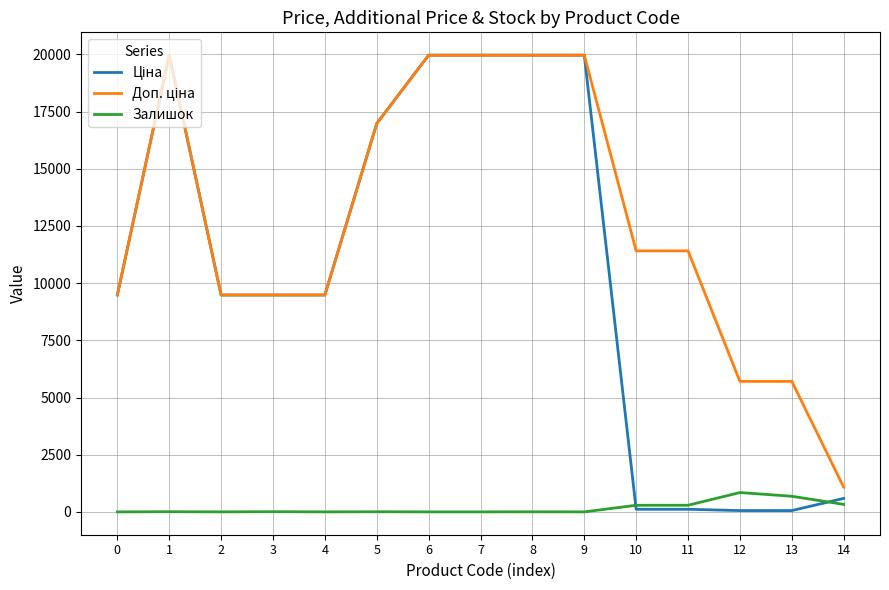

What is the total value across all series at 2?

18960.1